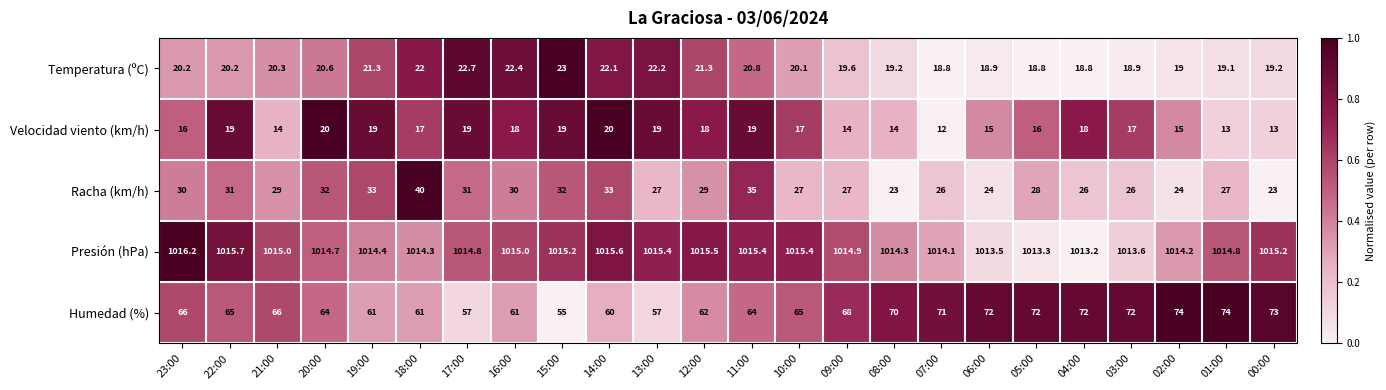

The value of Racha (km/h) at 07:00 is 26.0. True or false?

True